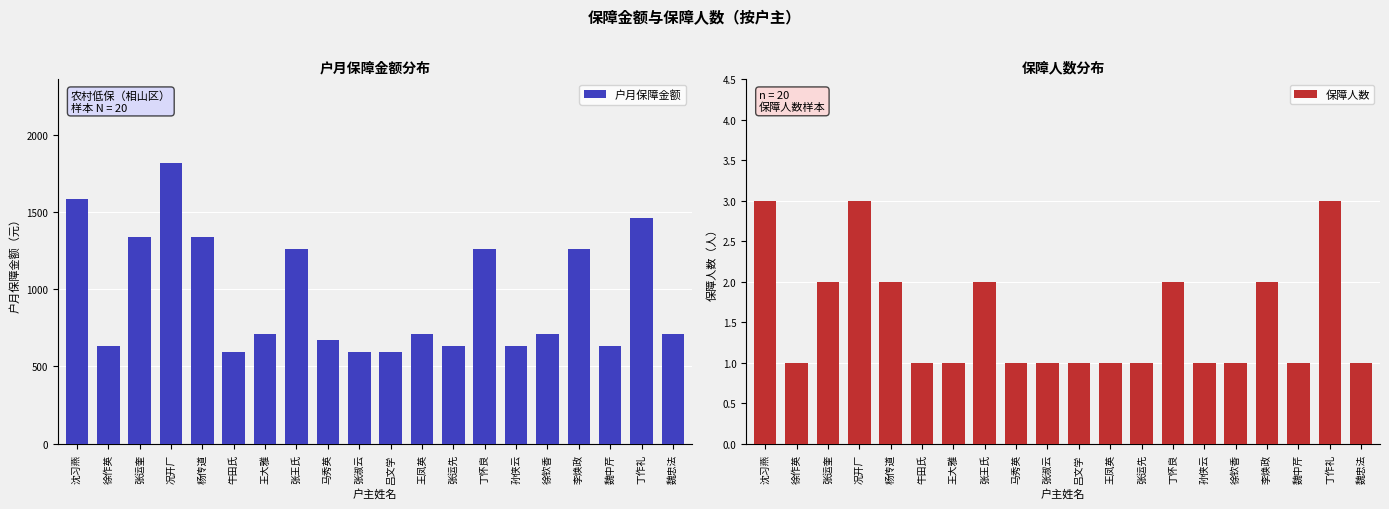

How many categories are shown in the chart?

20